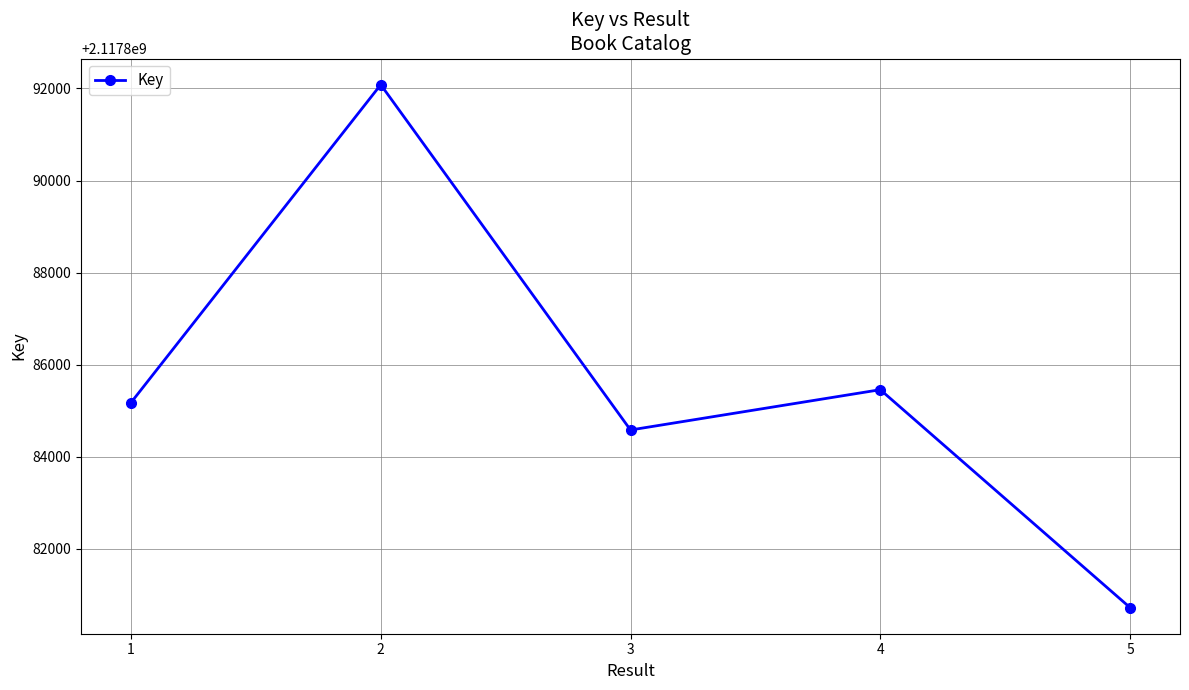

What is the maximum value shown in the chart?

2117892081